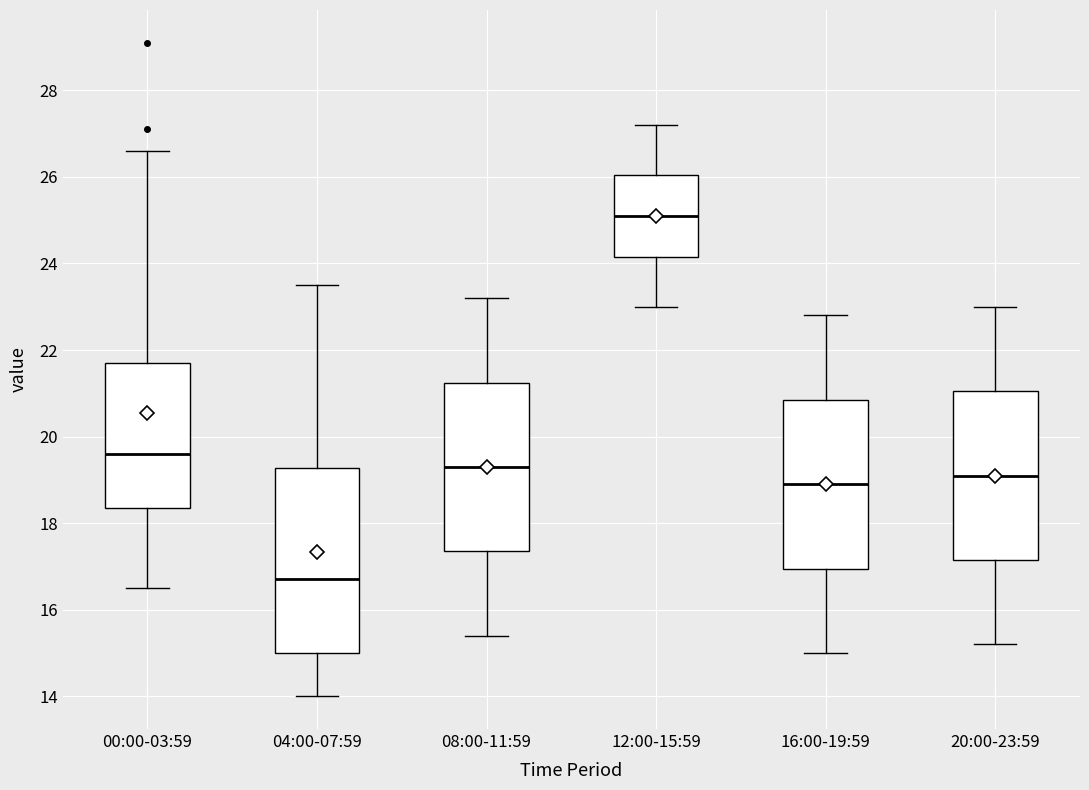

Reading left to right, read every box against the y-axis: the position of its median line, the range the box covers, and the ends of its whiskers. The values are not printed on the chart, so give them approximately, as read against the axis.

00:00-03:59: median 19.6, box 18.4 to 21.8, whiskers 16.6 to 26.6
04:00-07:59: median 16.8, box 15.0 to 19.2, whiskers 14.0 to 23.6
08:00-11:59: median 19.4, box 17.4 to 21.2, whiskers 15.4 to 23.2
12:00-15:59: median 25.2, box 24.2 to 26.0, whiskers 23.0 to 27.2
16:00-19:59: median 19.0, box 17.0 to 20.8, whiskers 15.0 to 22.8
20:00-23:59: median 19.2, box 17.2 to 21.0, whiskers 15.2 to 23.0